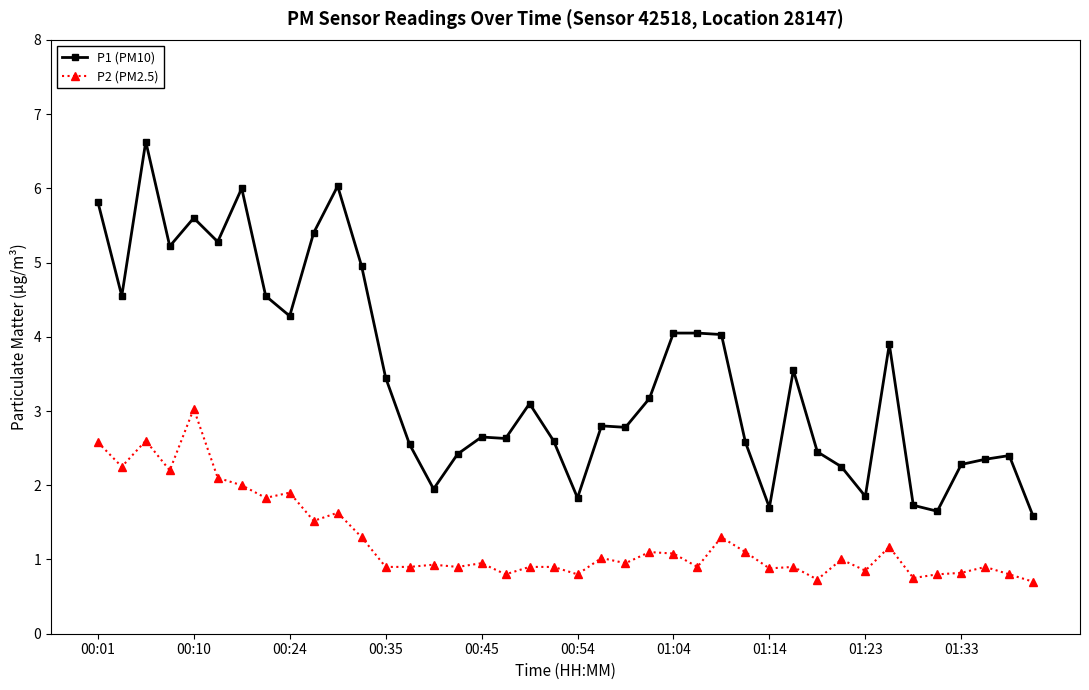

Which series has the widest spread of values?

P1 (PM10)